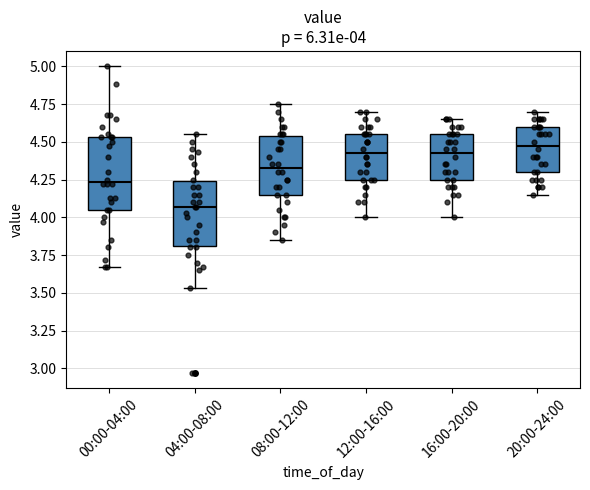

Which box is the tallest, from its lower edge to its upper edge?

00:00-04:00